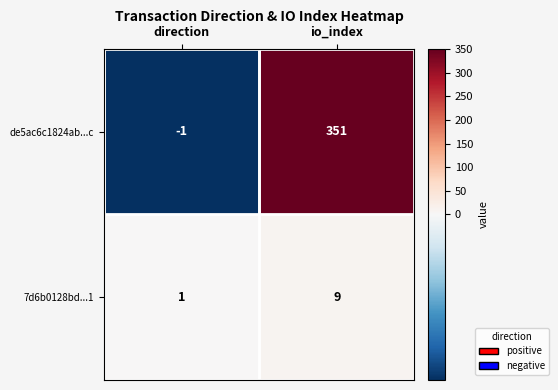

Rank the series at direction from highest to lowest value.

7d6b0128bd...1, de5ac6c1824ab...c